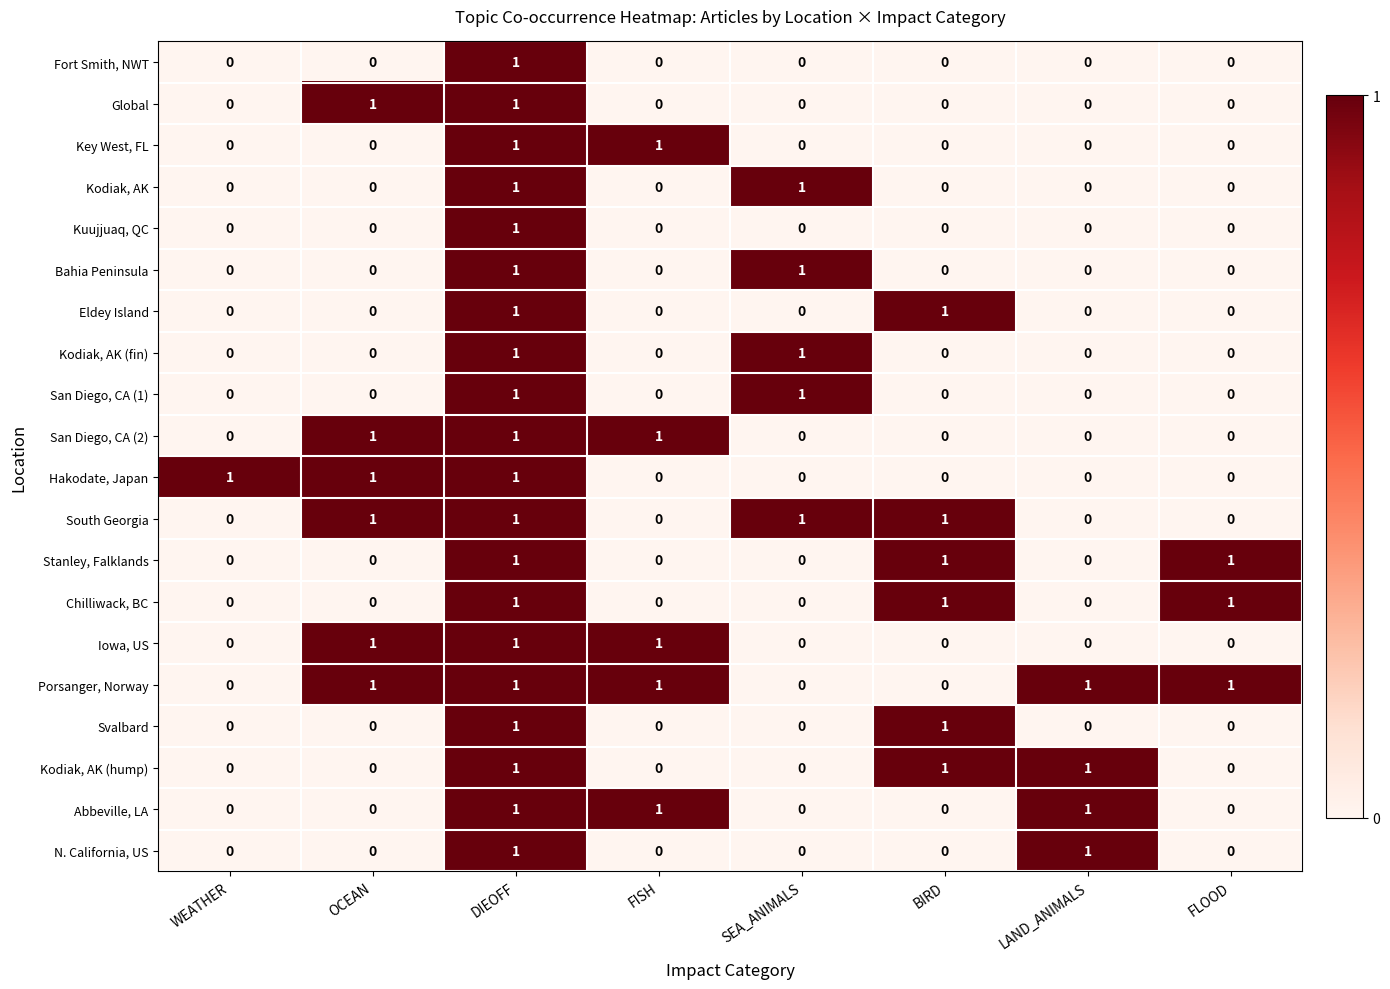

What is the sum of all Chilliwack, BC values?

3